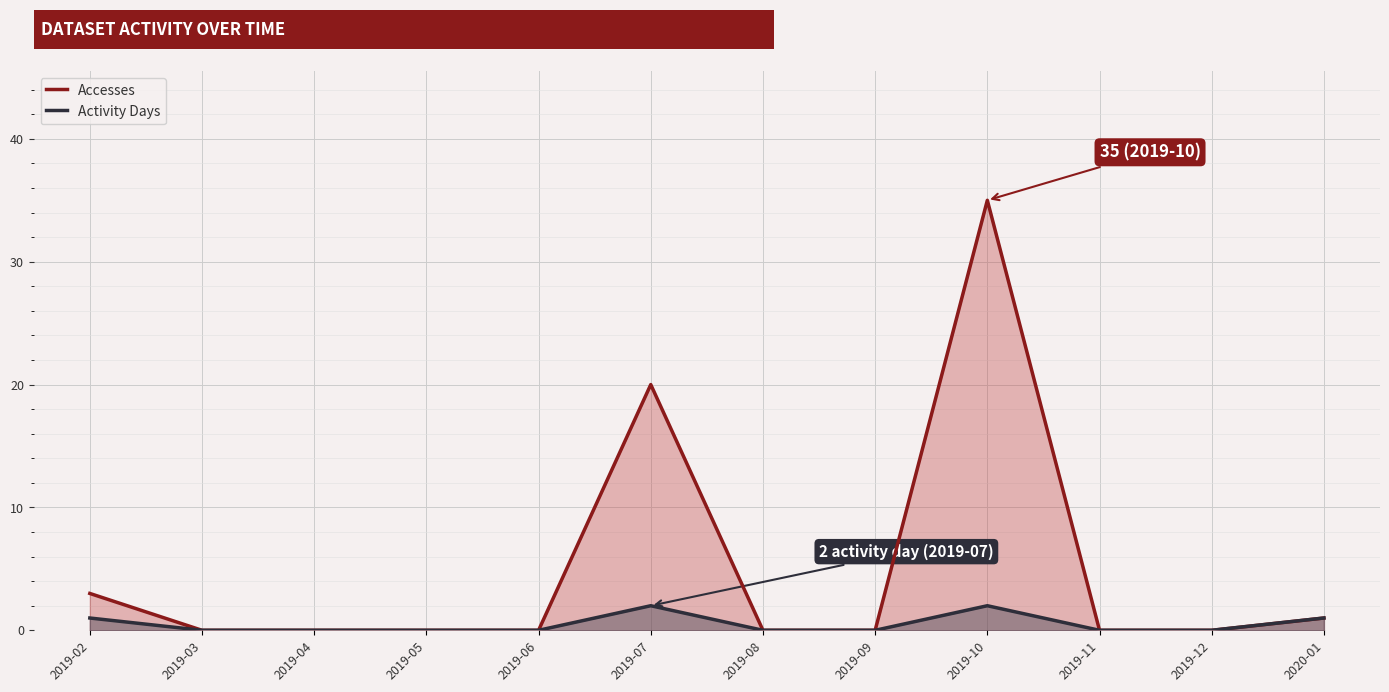

What position from the right is 2019-06?

8